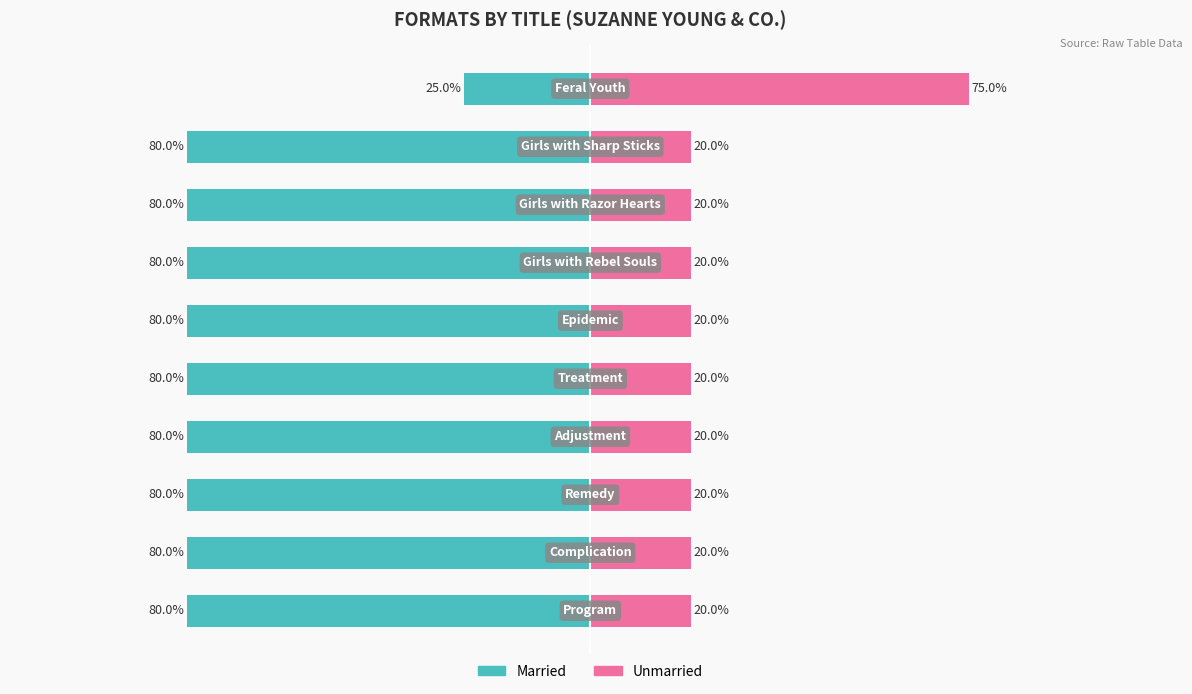

Rank the series by their maximum value, from lowest to highest.

Unmarried, Married